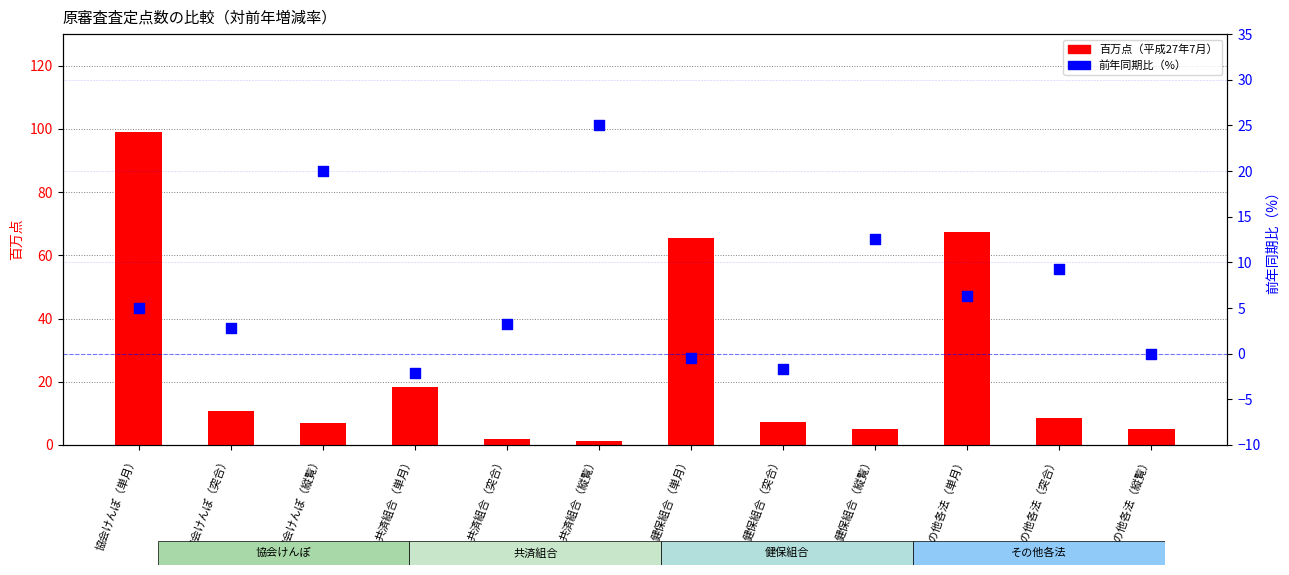

Which series has the largest total across all categories?

百万点（平成27年7月）